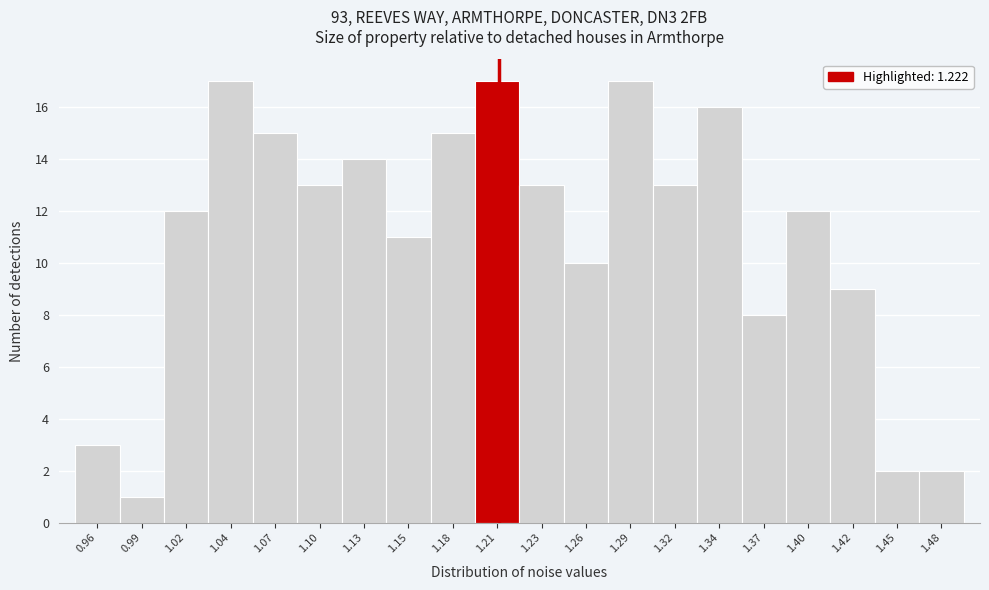

Reading left to right, what are all the values shown in this chart?

0.96=3	0.99=1	1.02=12	1.04=17	1.07=15	1.10=13	1.13=14	1.15=11	1.18=15	1.21=17	1.23=13	1.26=10	1.29=17	1.32=13	1.34=16	1.37=8	1.40=12	1.42=9	1.45=2	1.48=2